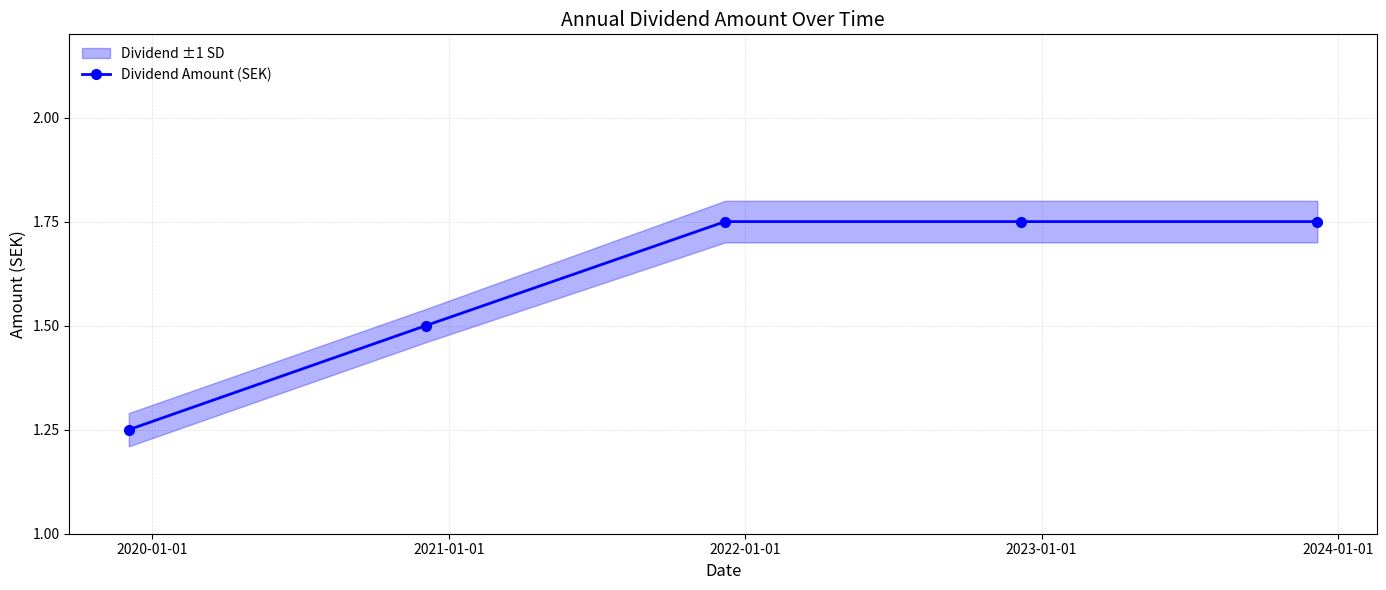

What is the difference between the maximum and minimum values?

0.5